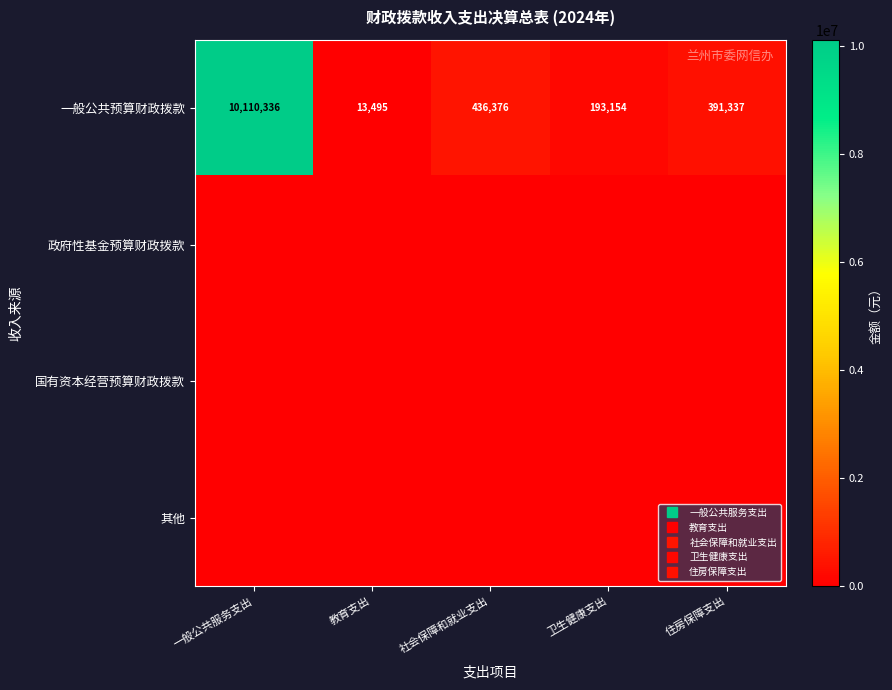

Rank the series by their maximum value, from highest to lowest.

一般公共预算财政拨款, 政府性基金预算财政拨款, 国有资本经营预算财政拨款, 其他